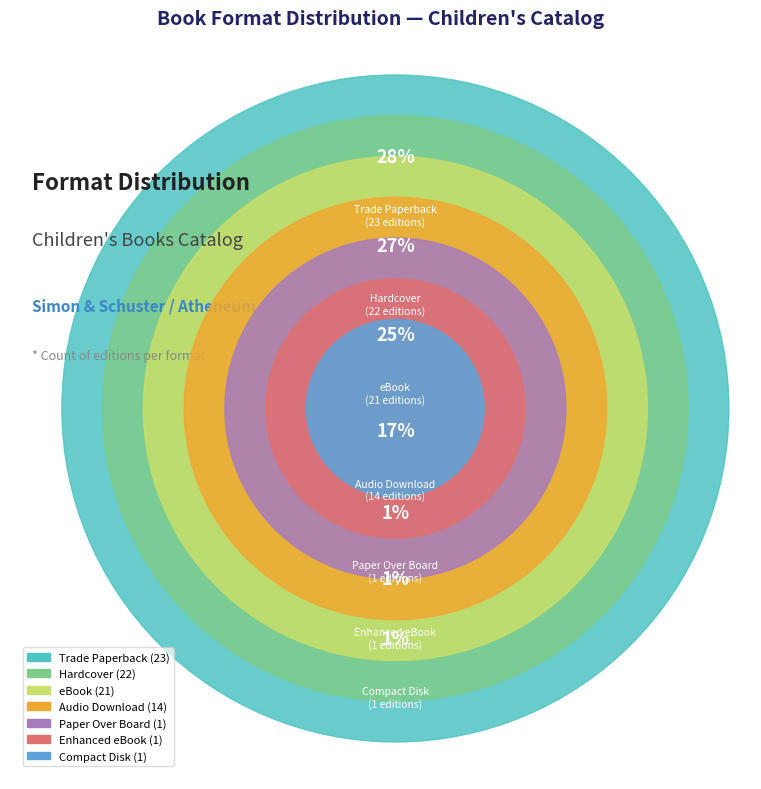

To the nearest percent, what percentage of the pie is eBook?

25%